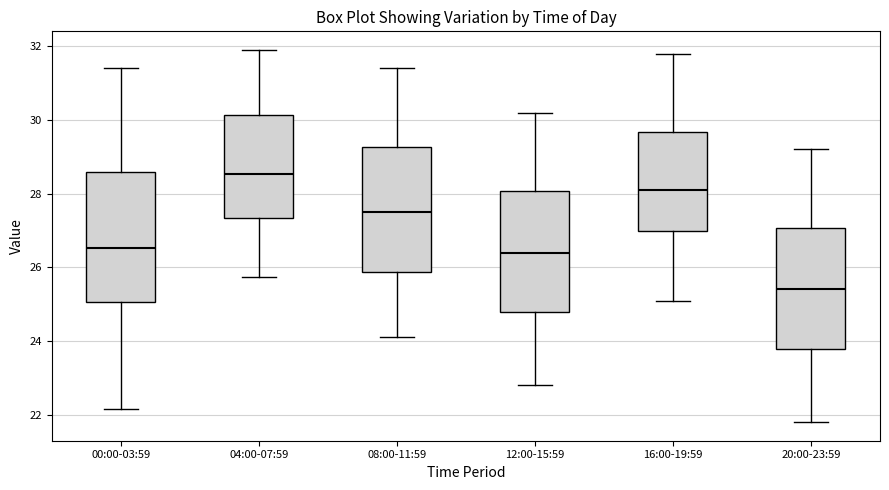

Reading left to right, transcribe this box plot: for each box, give where its median line is, the range the box spans, and where its two whiskers end, as read against the y-axis. The values are not printed on the chart, so give them approximately, as read against the axis.

00:00-03:59: median 26.6, box 25.0 to 28.6, whiskers 22.2 to 31.4
04:00-07:59: median 28.6, box 27.4 to 30.2, whiskers 25.8 to 32.0
08:00-11:59: median 27.6, box 25.8 to 29.2, whiskers 24.2 to 31.4
12:00-15:59: median 26.4, box 24.8 to 28.0, whiskers 22.8 to 30.2
16:00-19:59: median 28.2, box 27.0 to 29.6, whiskers 25.2 to 31.8
20:00-23:59: median 25.4, box 23.8 to 27.0, whiskers 21.8 to 29.2